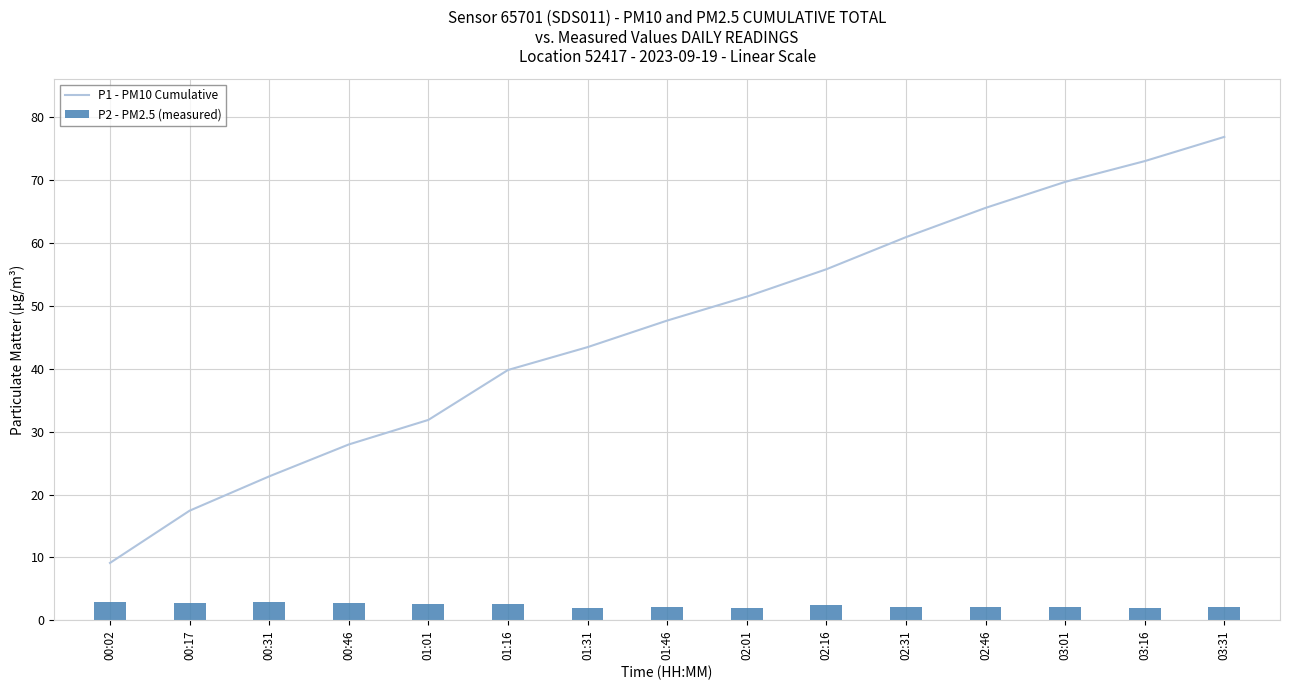

How many groups of bars are there?

15